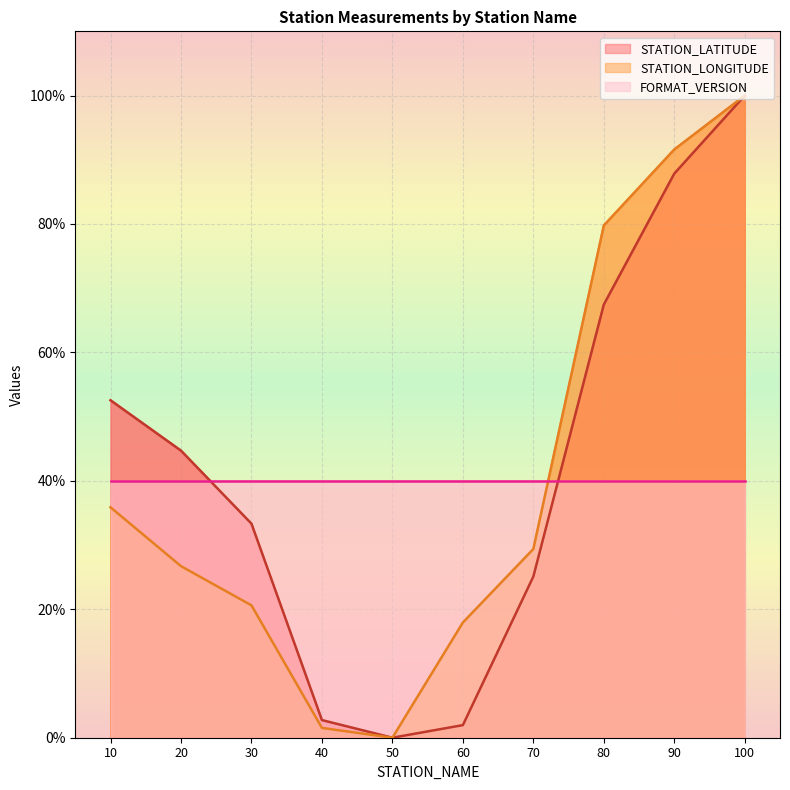

Where is STATION_LONGITUDE nearest to the value 50?

10